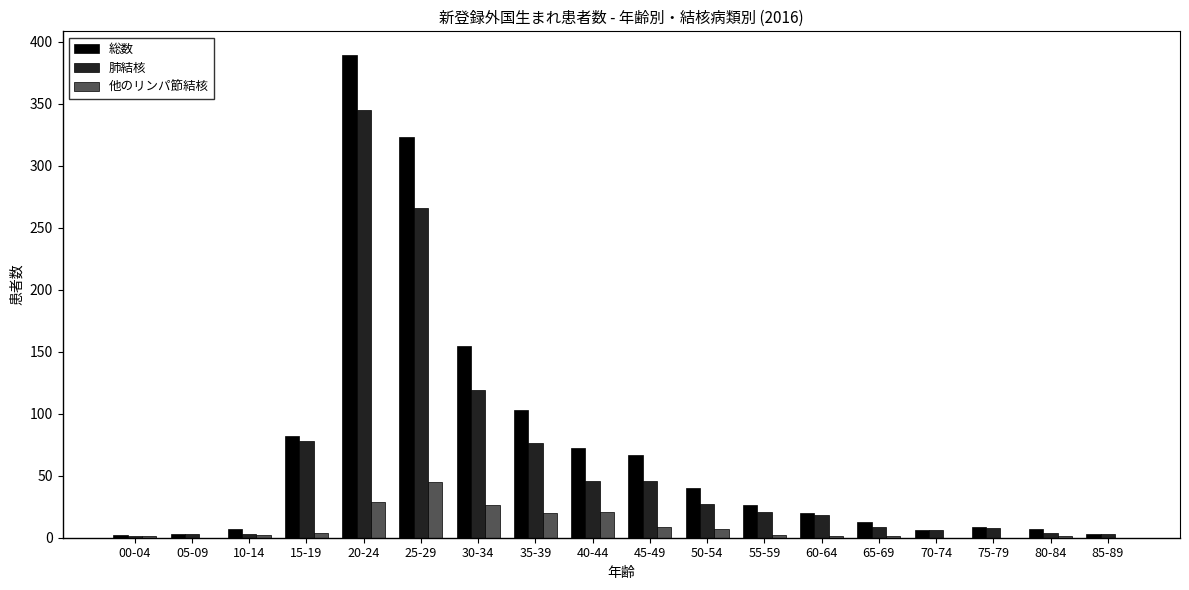

What is the maximum value shown in the chart?

389